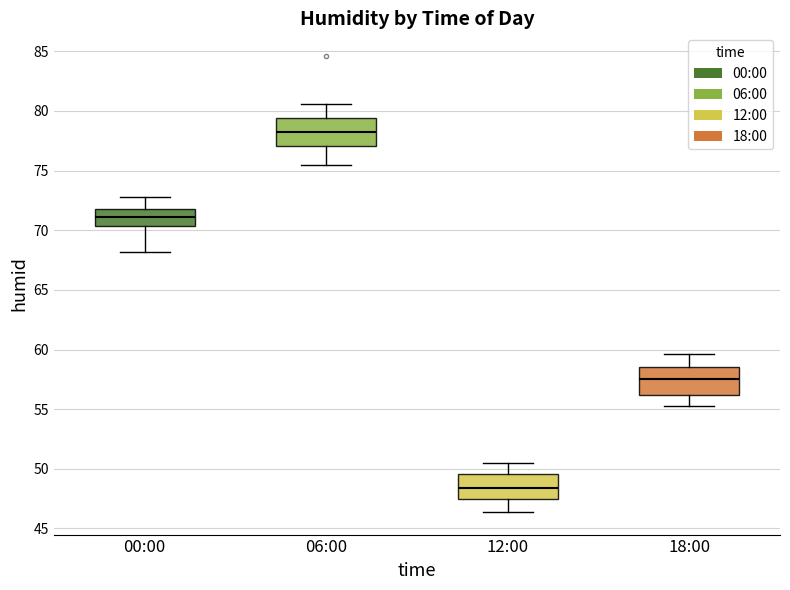

Which box's median line is the lowest?

12:00